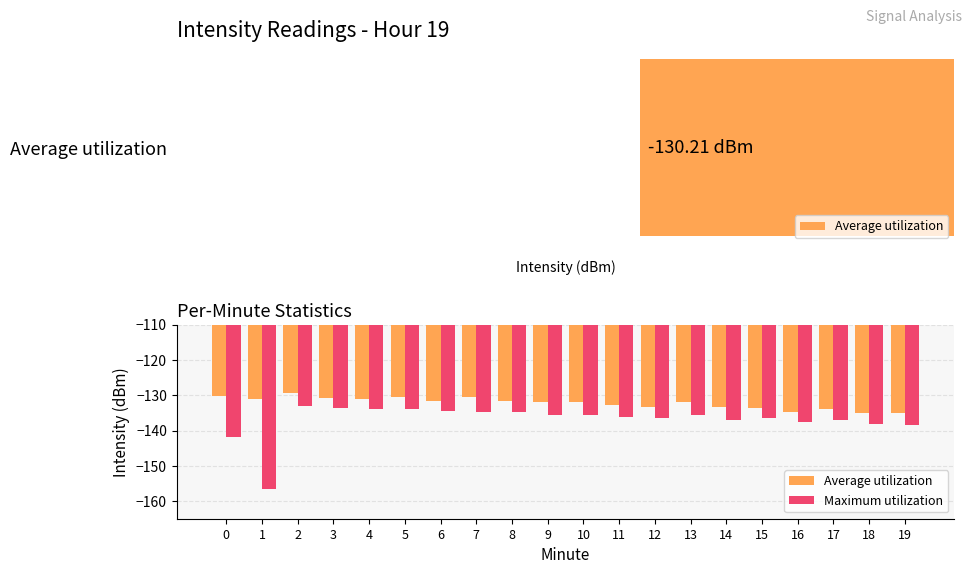

The value of Average utilization at 3 is -73.7. True or false?

False